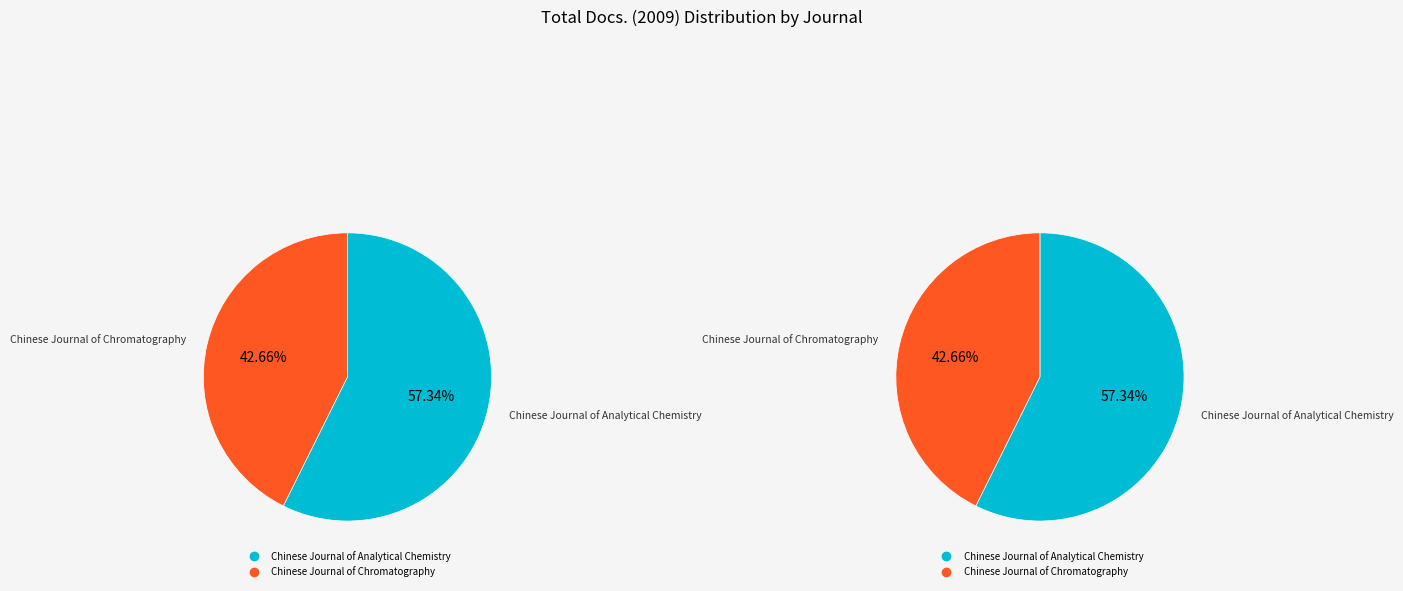

How many segments does this pie chart have?

2